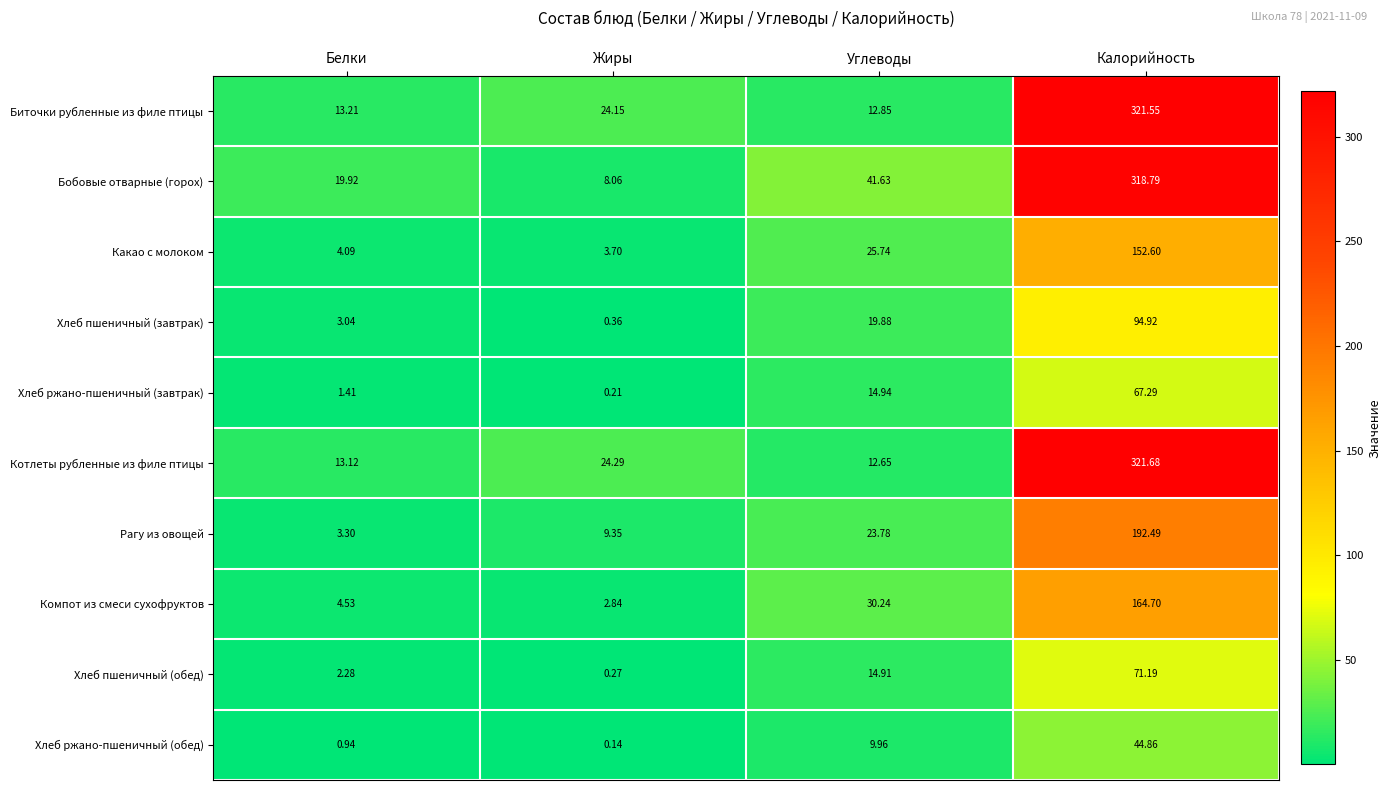

How many distinct data groups are displayed?

10